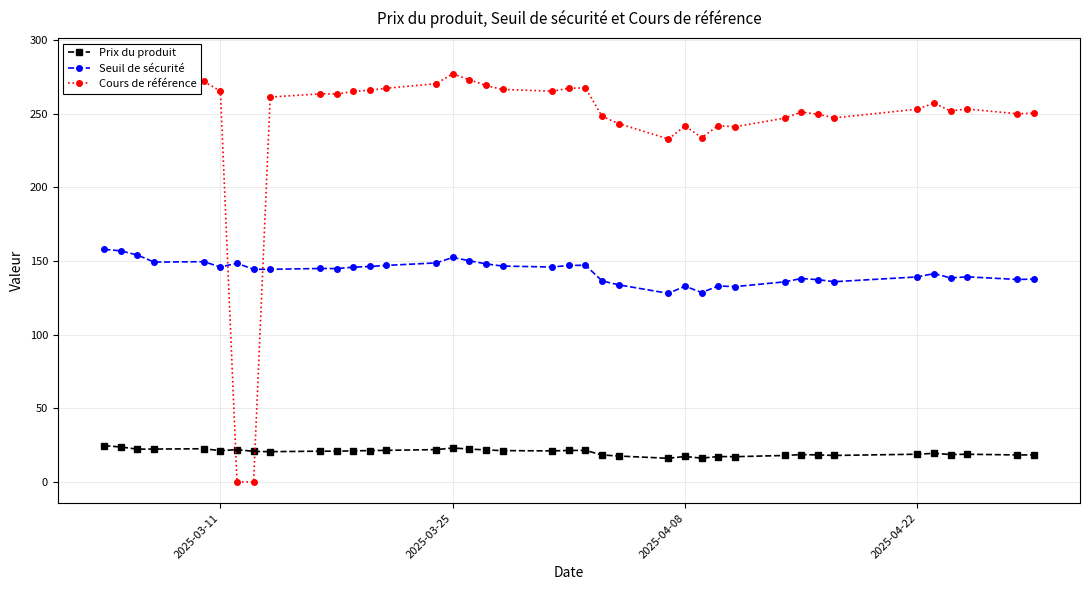

What is the maximum value for Prix du produit?

24.6